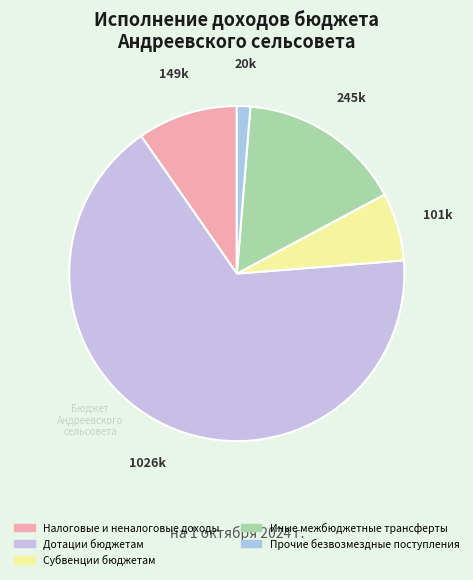

True or false: Субвенции бюджетам accounts for 1% of the total.

False